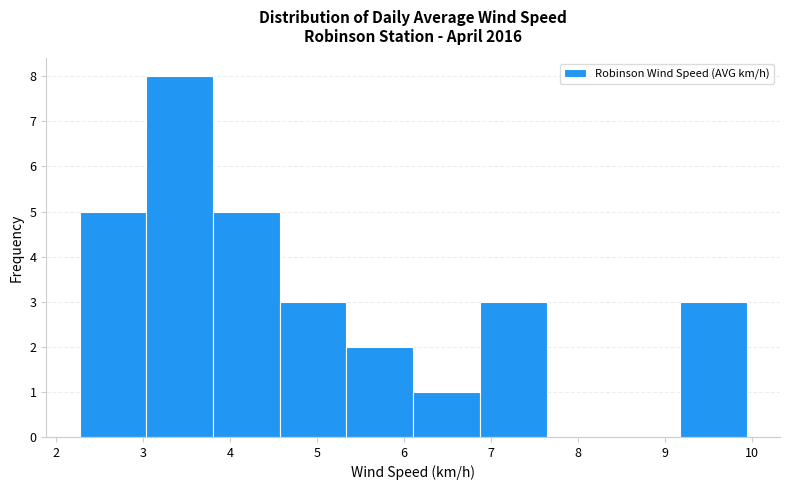

How tall is the bar that spans 6.1 to 6.9 on the x-axis? Neither the bar edges nor the heights are printed on the chart, so give them approximately, as read against the axes.

1